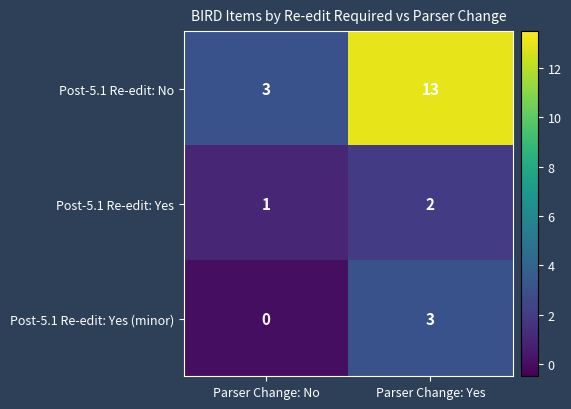

Which label corresponds to the smallest value in the chart?

Parser Change: No